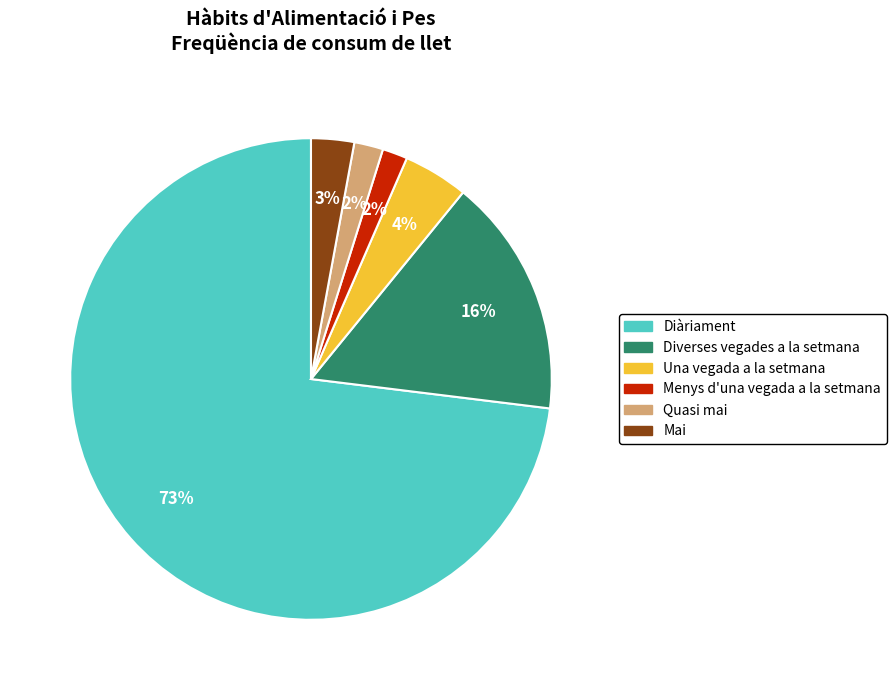

What is the largest slice in the pie chart?

Diàriament